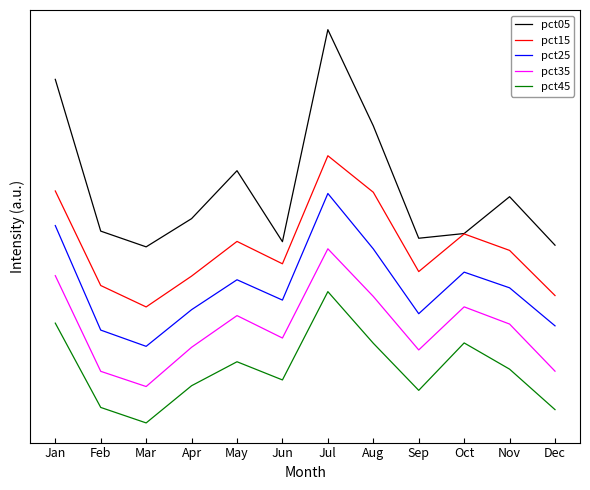

The pct05 series shows 7.4 at Jul. True or false?

False